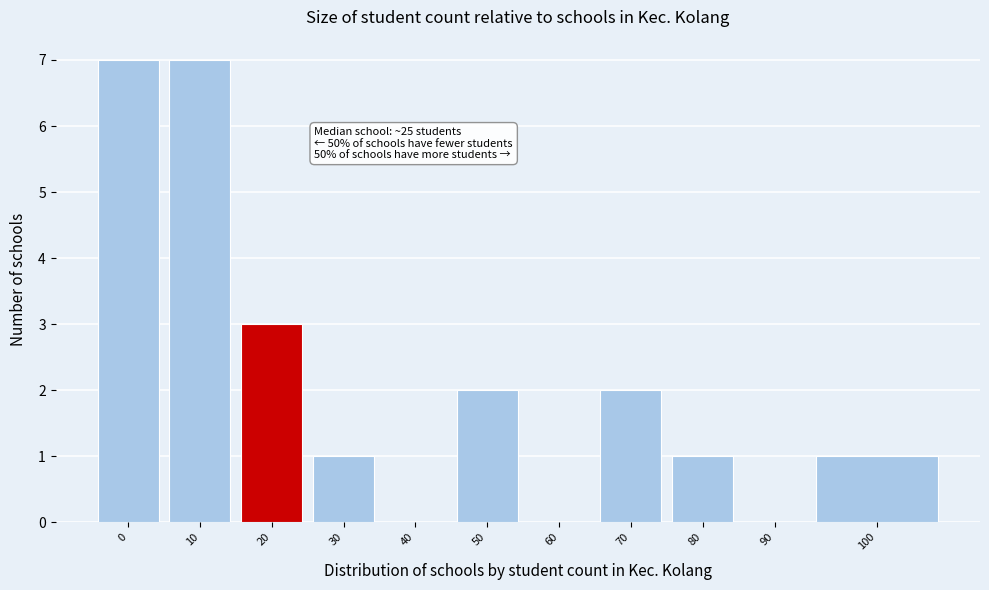

Reading left to right, transcribe all the data shown in this chart.

0=7	10=7	20=3	30=1	40=0	50=2	60=0	70=2	80=1	90=0	100=1